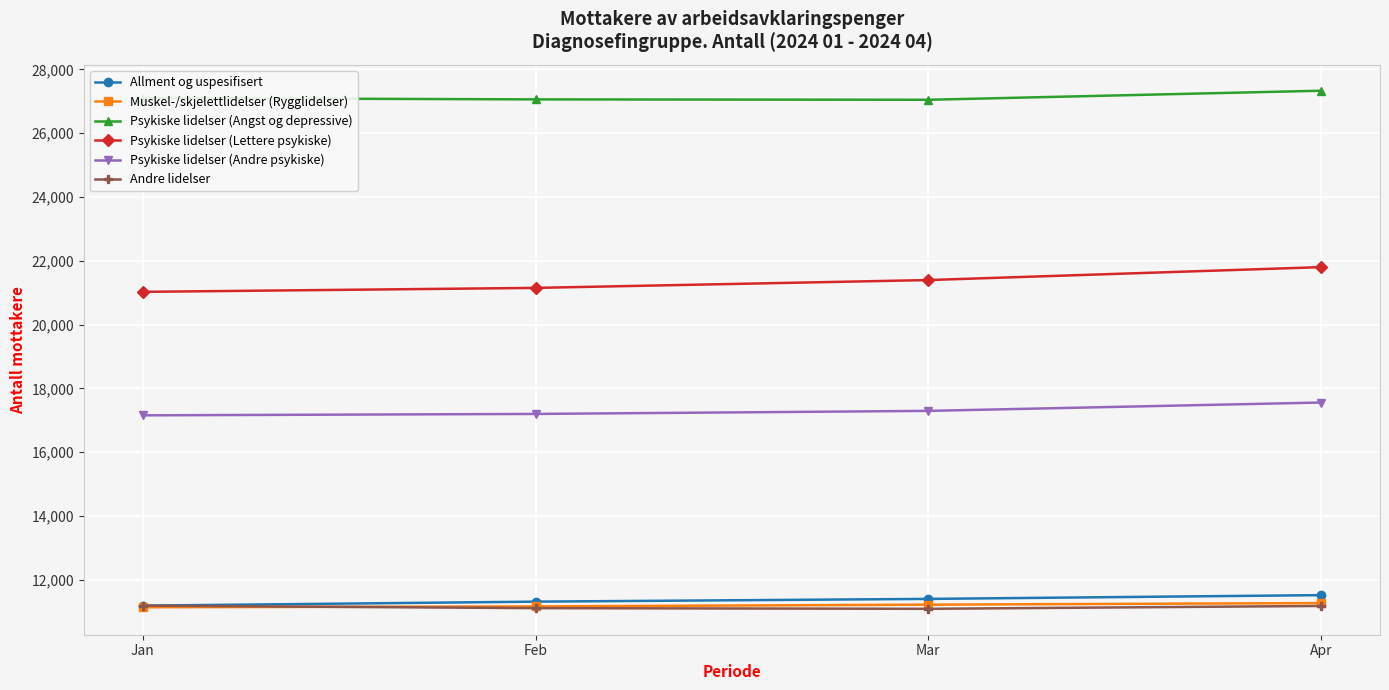

True or false: Psykiske lidelser (Andre psykiske) and Allment og uspesifisert cross at least once.

False